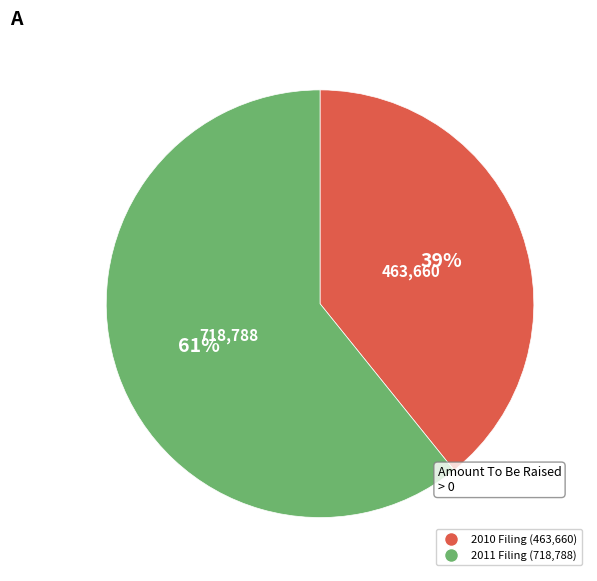

Is there a majority slice in this chart?

Yes